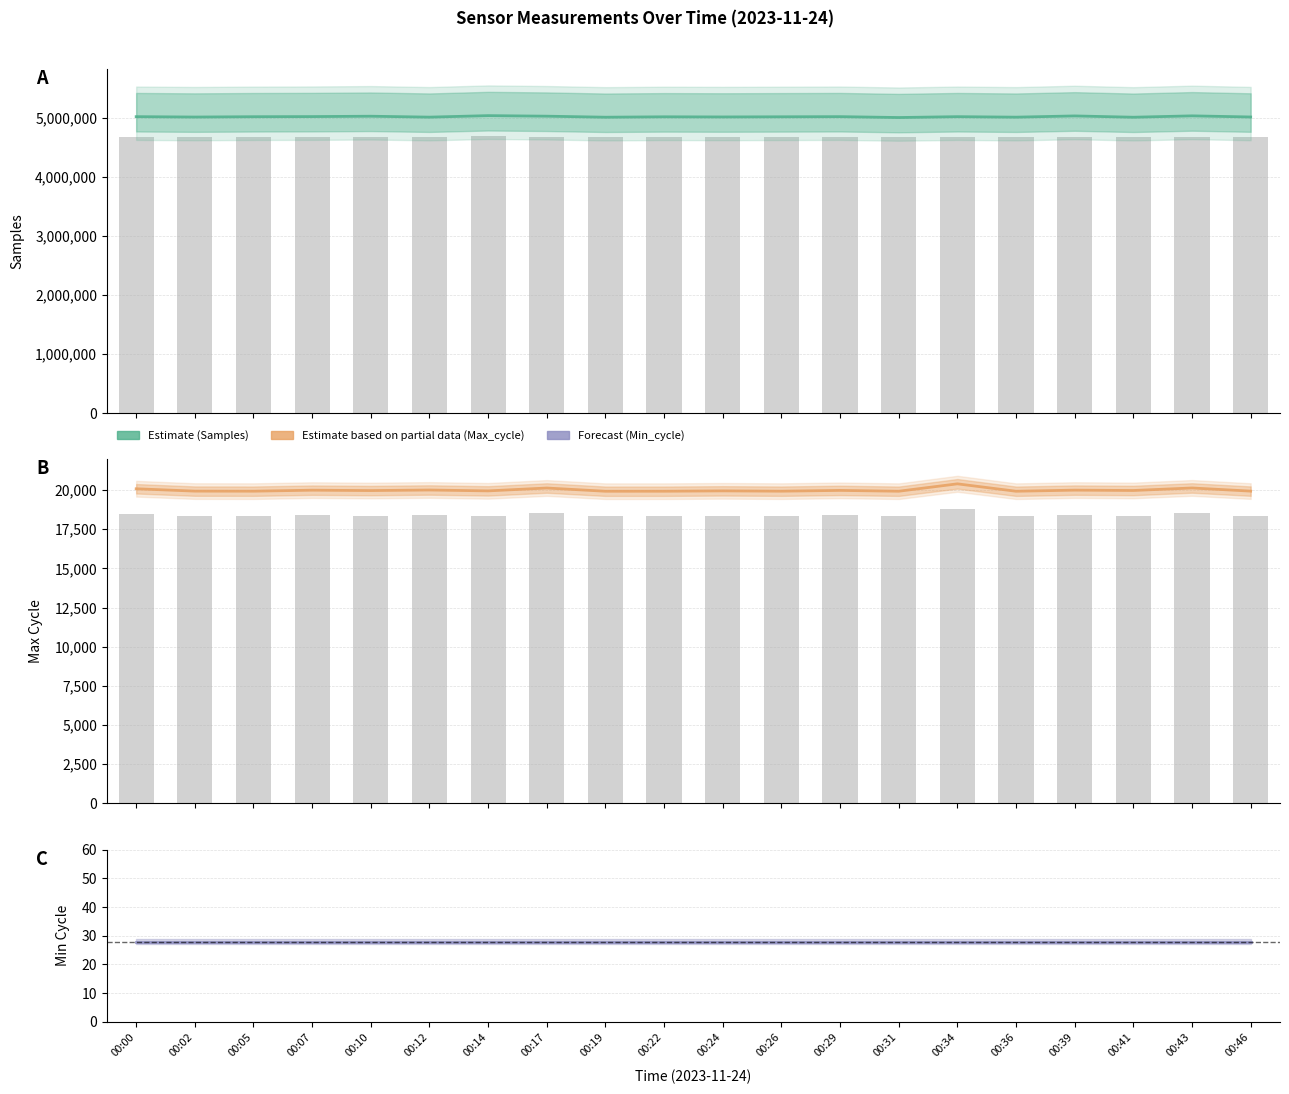

What is the average value of the Samples (Estimate) series?

5022978